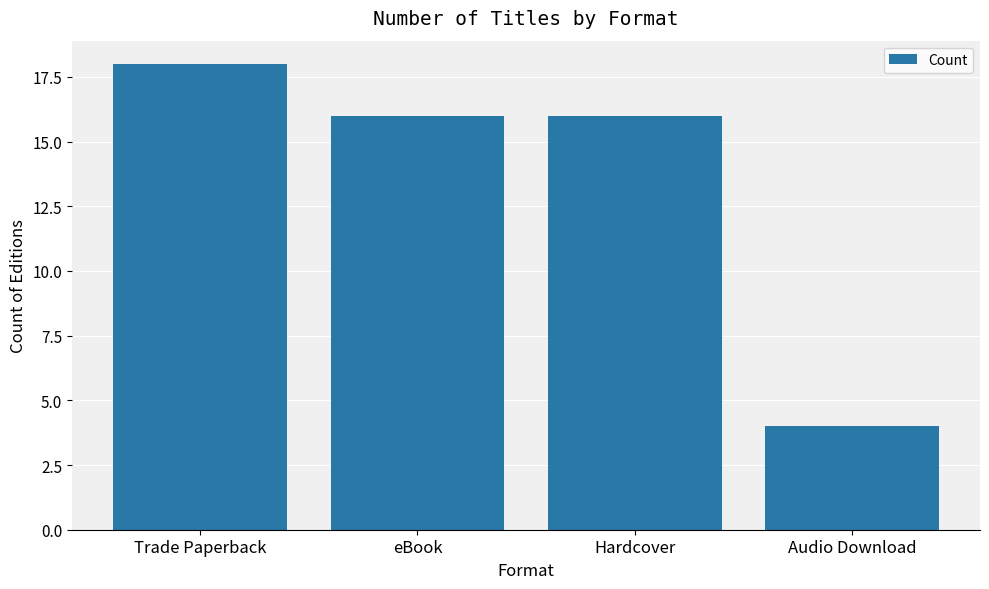

The value at Trade Paperback is 18. True or false?

True